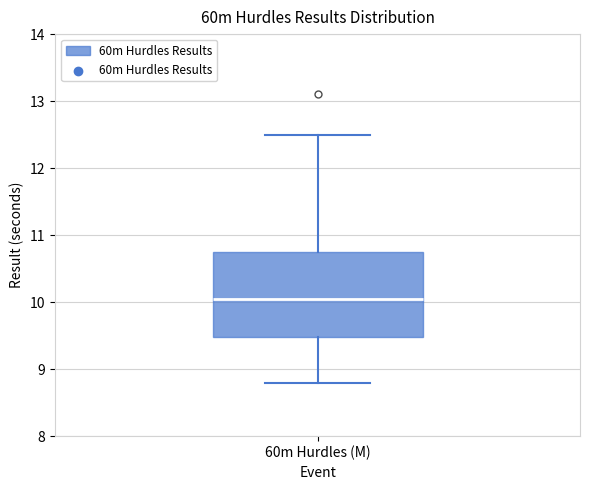

Where is the upper edge of the box for 60m Hurdles (M) on the y-axis? The values are not printed on the chart, so give them approximately, as read against the axis.

10.8